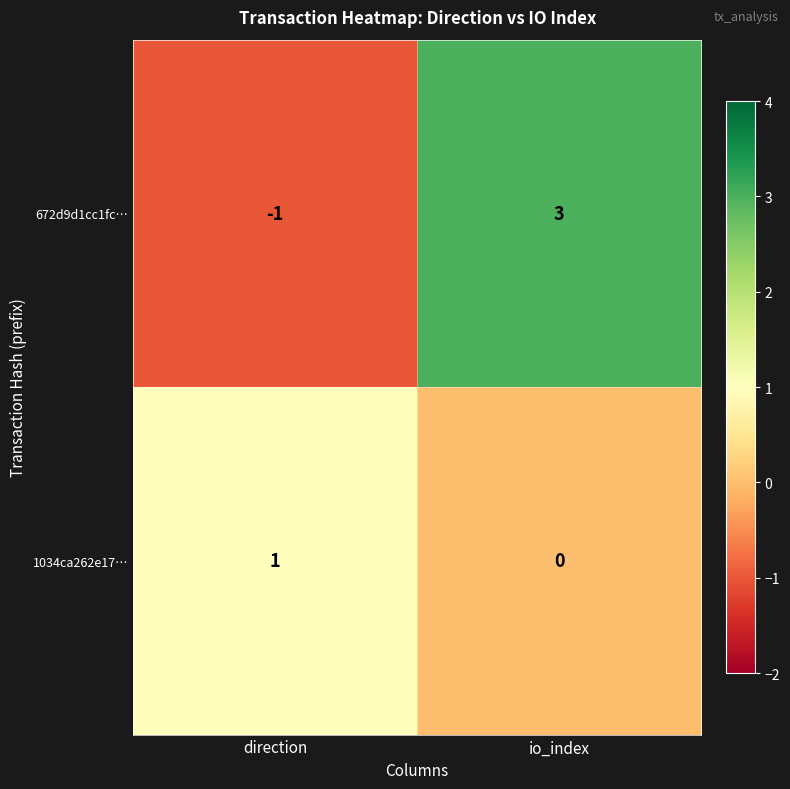

Which series has the largest total across all categories?

672d9d1cc1fc…